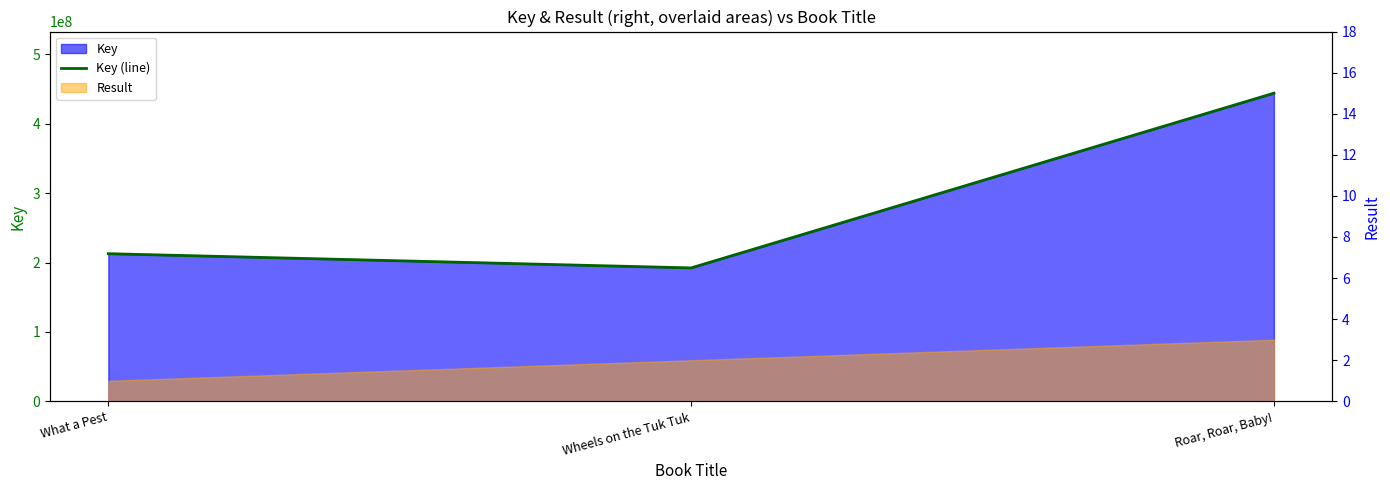

Between What a Pest and Wheels on the Tuk Tuk, which is larger?

What a Pest